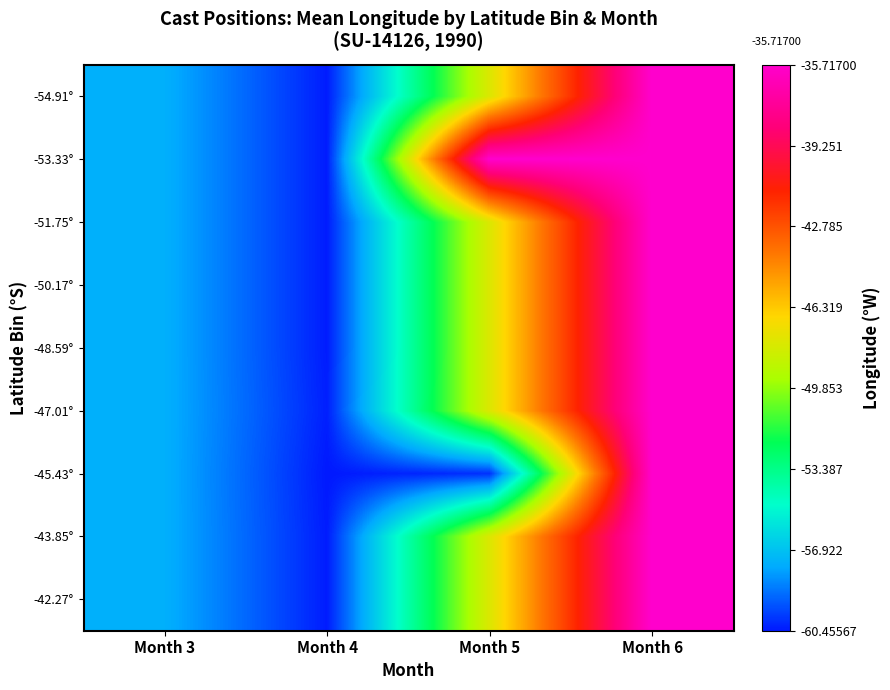

Reading right to left, list all the values displayed in this chart.

-54.91°: Month 6=-35.7	Month 5=-47.8	Month 4=-60.4	Month 3=-57.5
-53.33°: Month 6=-35.7	Month 5=-35.7	Month 4=-60.4	Month 3=-57.5
-51.75°: Month 6=-35.7	Month 5=-47.8	Month 4=-60.4	Month 3=-57.5
-50.17°: Month 6=-35.7	Month 5=-47.8	Month 4=-60.4	Month 3=-57.5
-48.59°: Month 6=-35.7	Month 5=-47.8	Month 4=-60.4	Month 3=-57.5
-47.01°: Month 6=-35.7	Month 5=-47.8	Month 4=-60.3	Month 3=-57.5
-45.43°: Month 6=-35.7	Month 5=-60.0	Month 4=-60.5	Month 3=-57.5
-43.85°: Month 6=-35.7	Month 5=-47.8	Month 4=-60.4	Month 3=-57.5
-42.27°: Month 6=-35.7	Month 5=-47.8	Month 4=-60.4	Month 3=-57.5